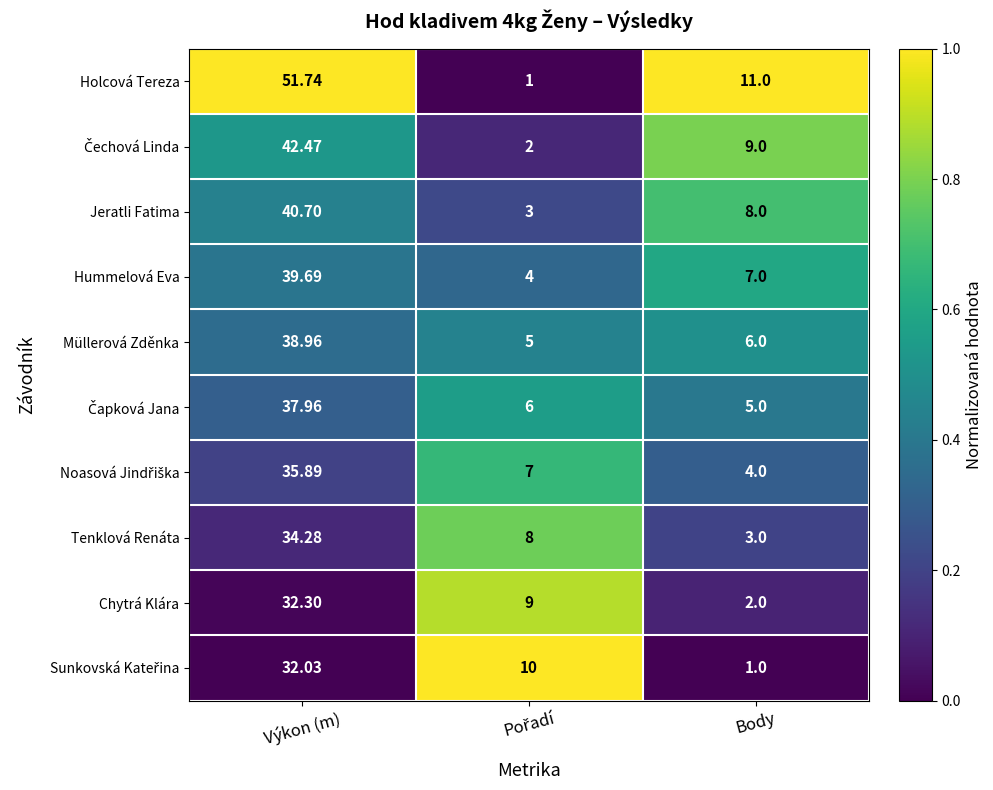

Which series has the largest total across all categories?

Holcová Tereza